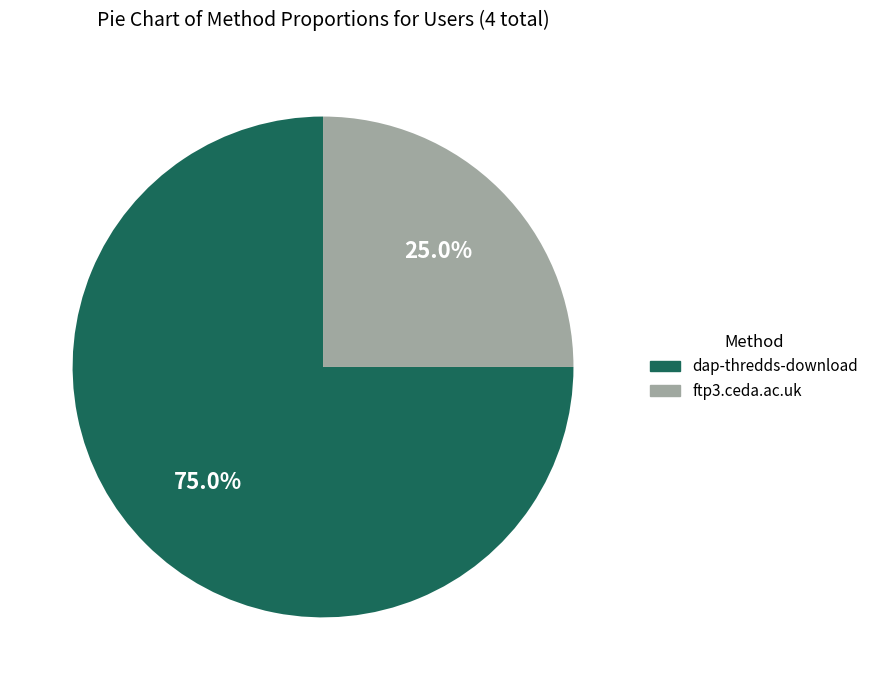

True or false: dap-thredds-download accounts for 66% of the total.

False